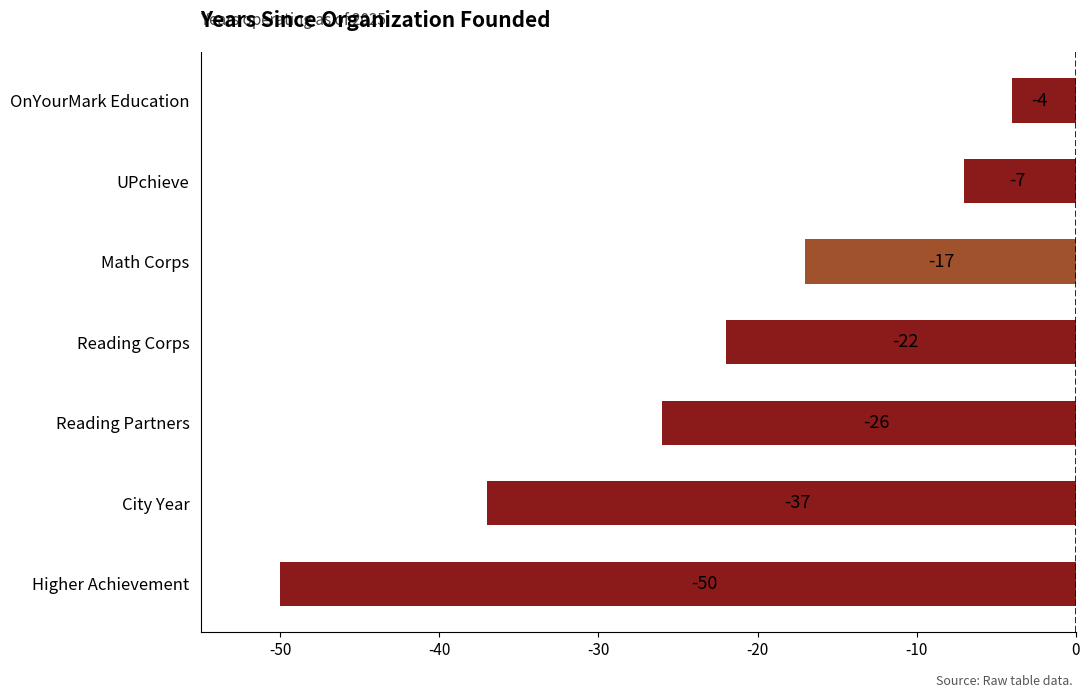

What is the maximum value shown in the chart?

-4